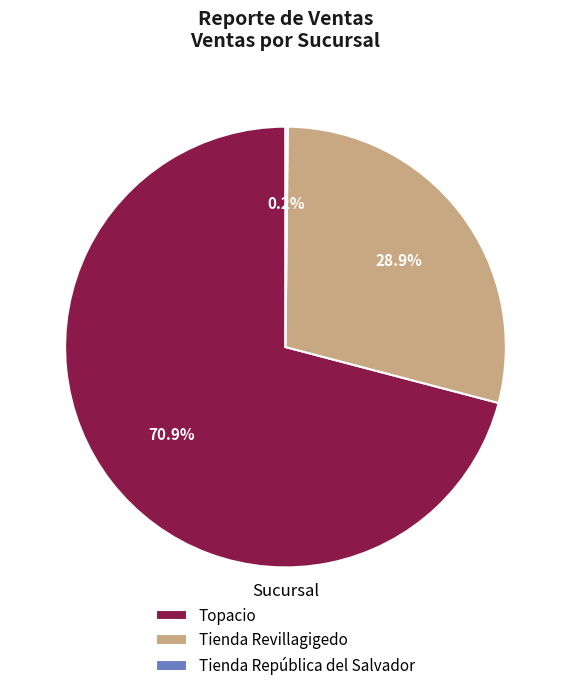

Which slice is the largest?

Topacio